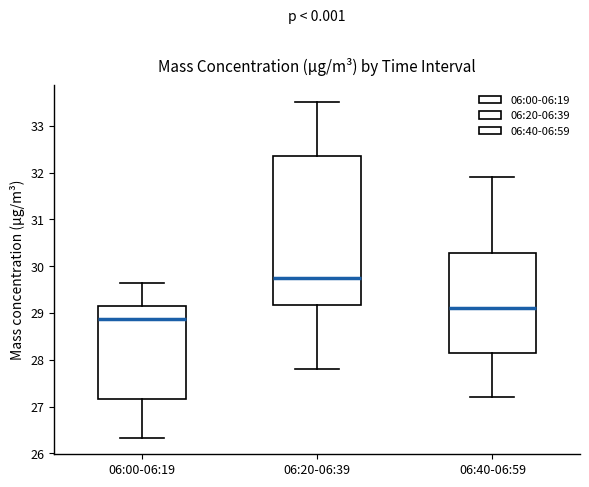

Which box is the tallest, from its lower edge to its upper edge?

06:20-06:39